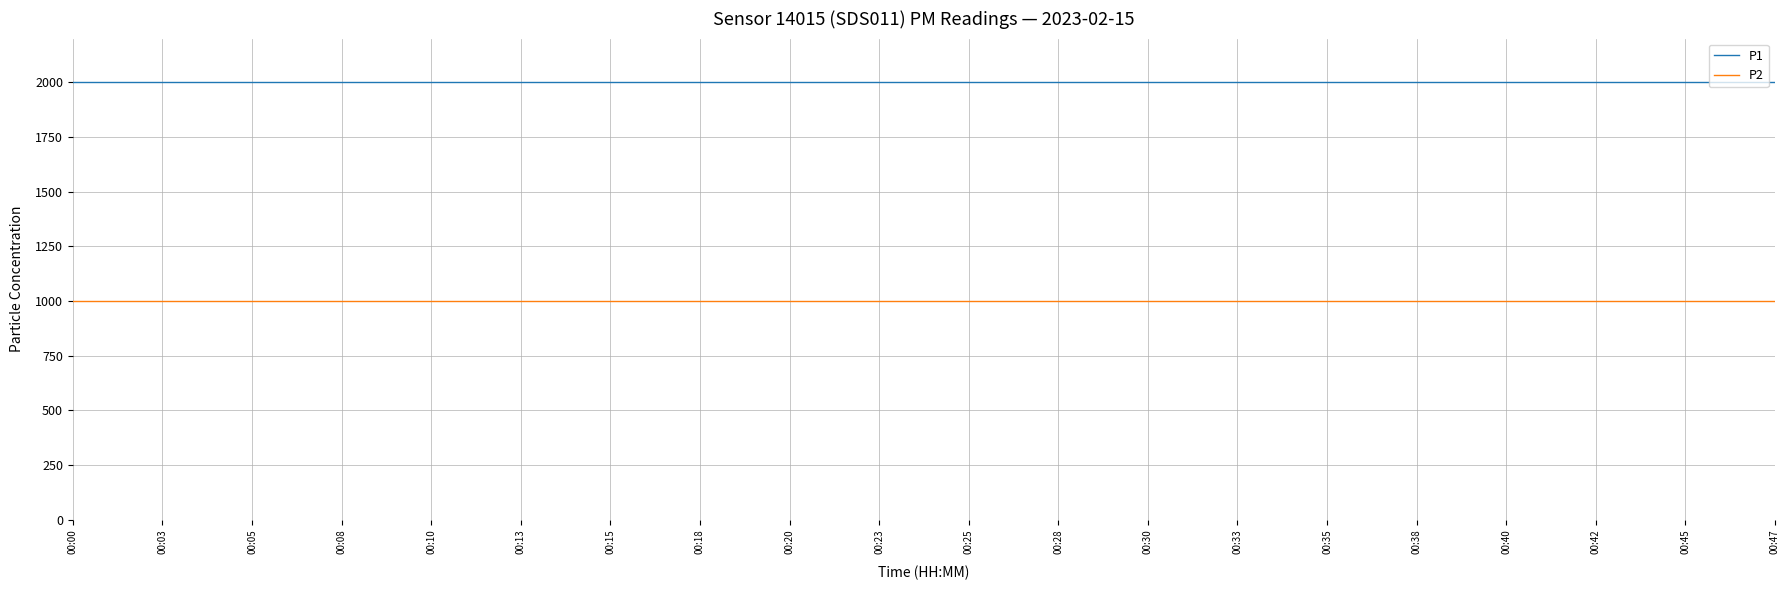

Is the value of P1 at 00:33 greater than the value of P2 at 00:35?

Yes